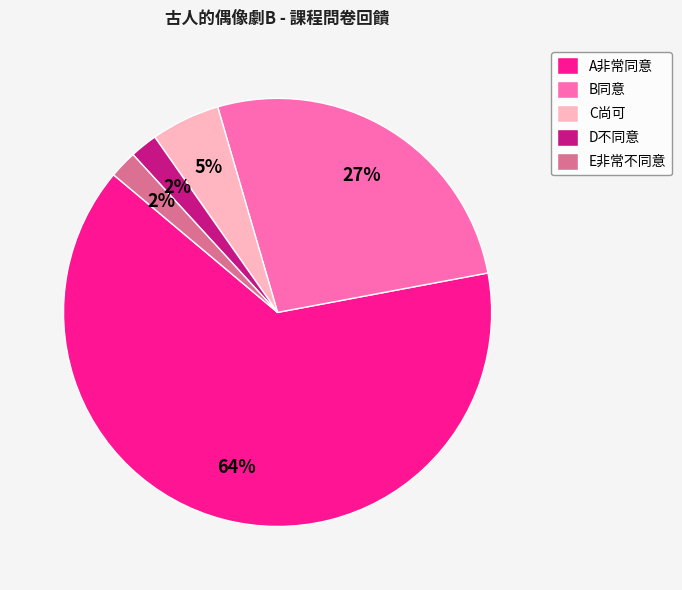

True or false: E非常不同意 accounts for 2% of the total.

True